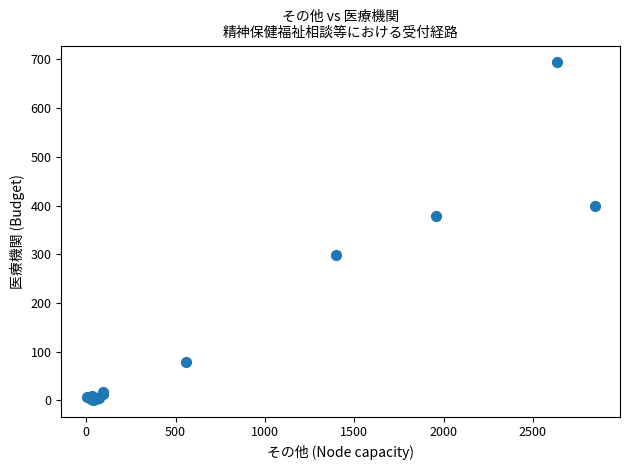

What Y value in the scatter plot is closest to 347?

378